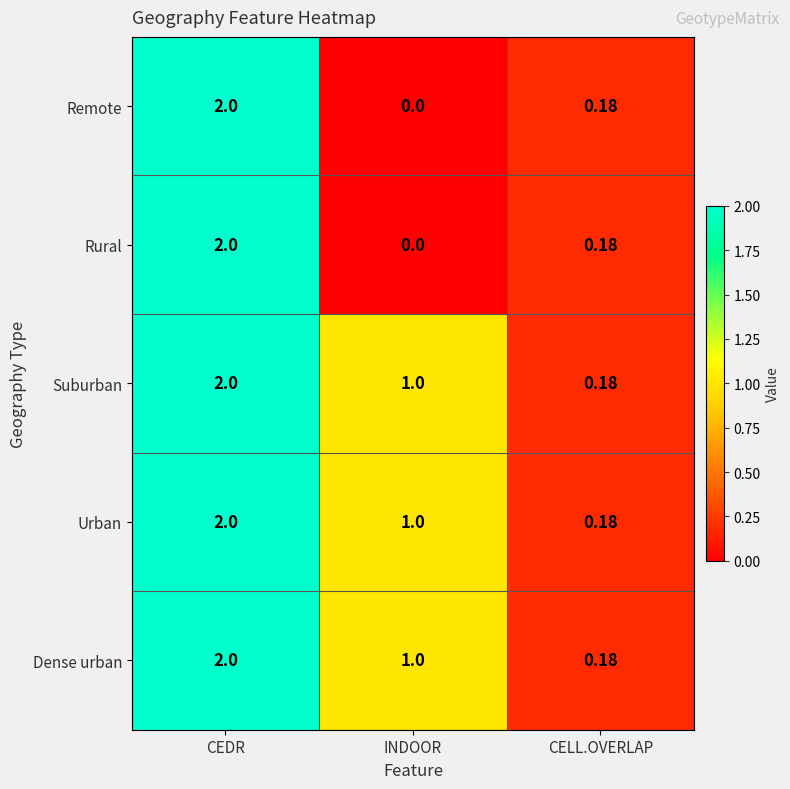

At which category is the sum across all series the highest?

CEDR